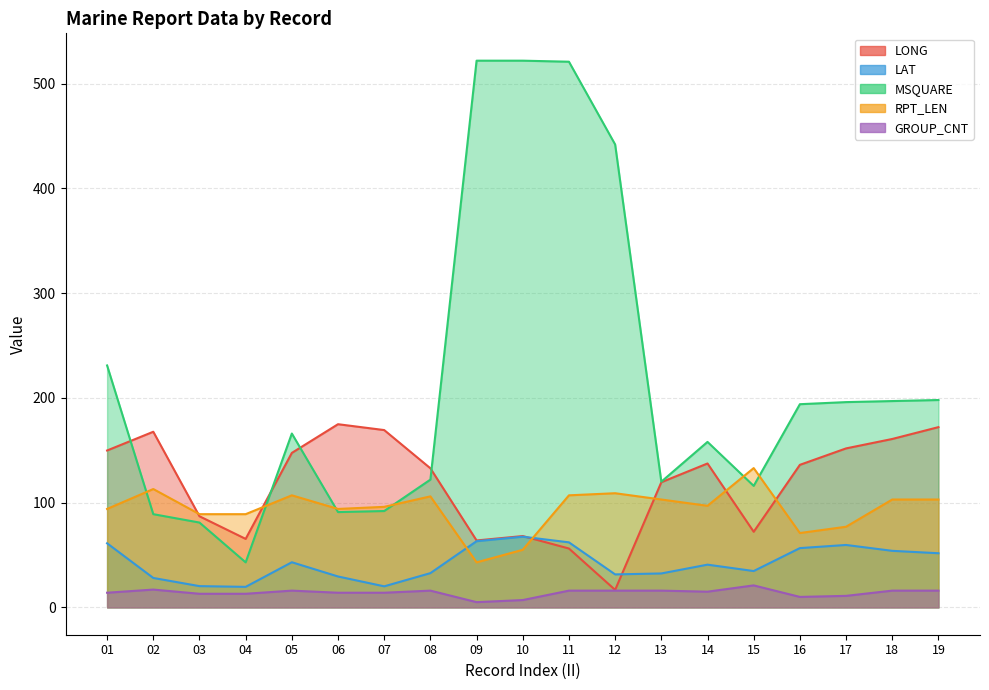

Which series has the widest spread of values?

MSQUARE